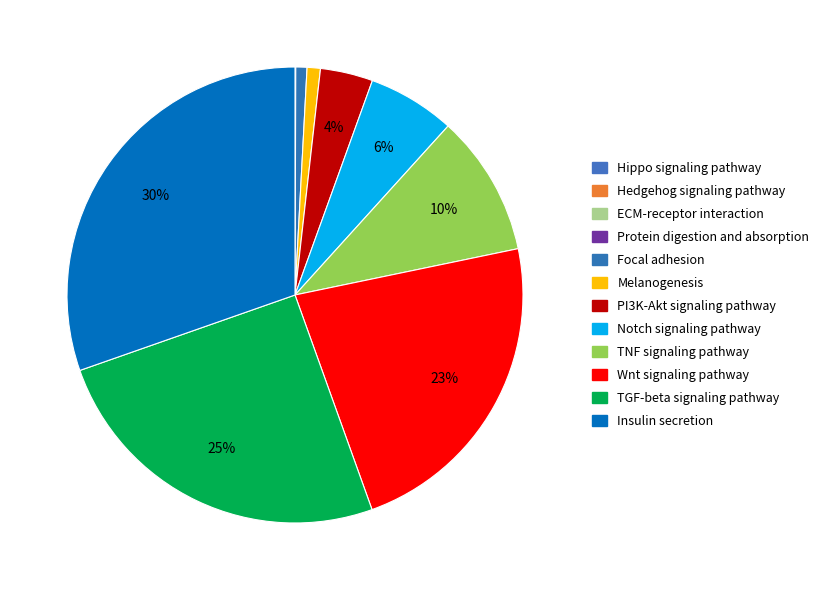

To the nearest percent, what is the average slice percentage?

8%